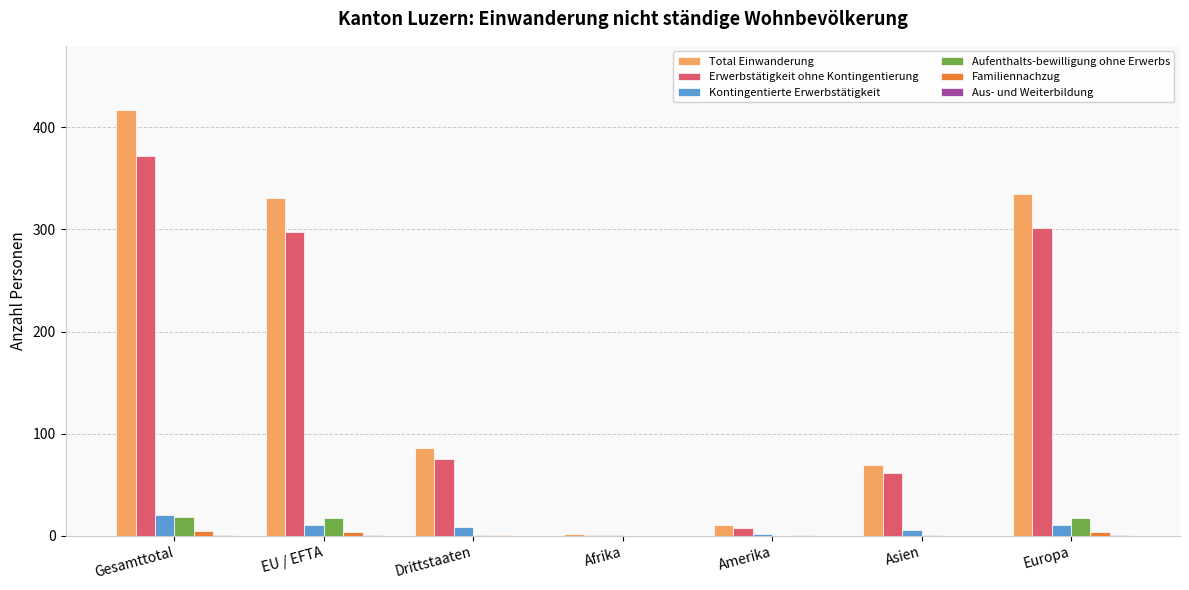

Which series has the largest total across all categories?

Total Einwanderung